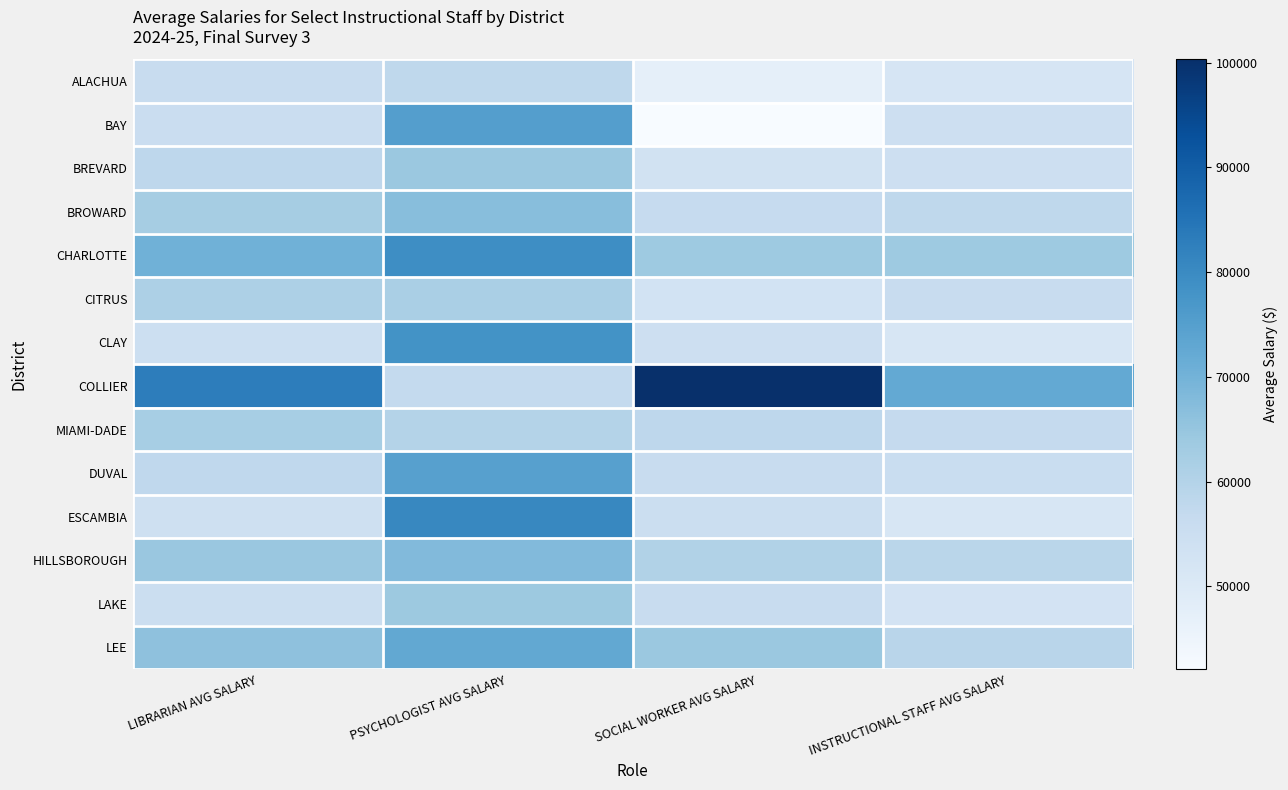

Which series has the largest range (max minus min)?

COLLIER